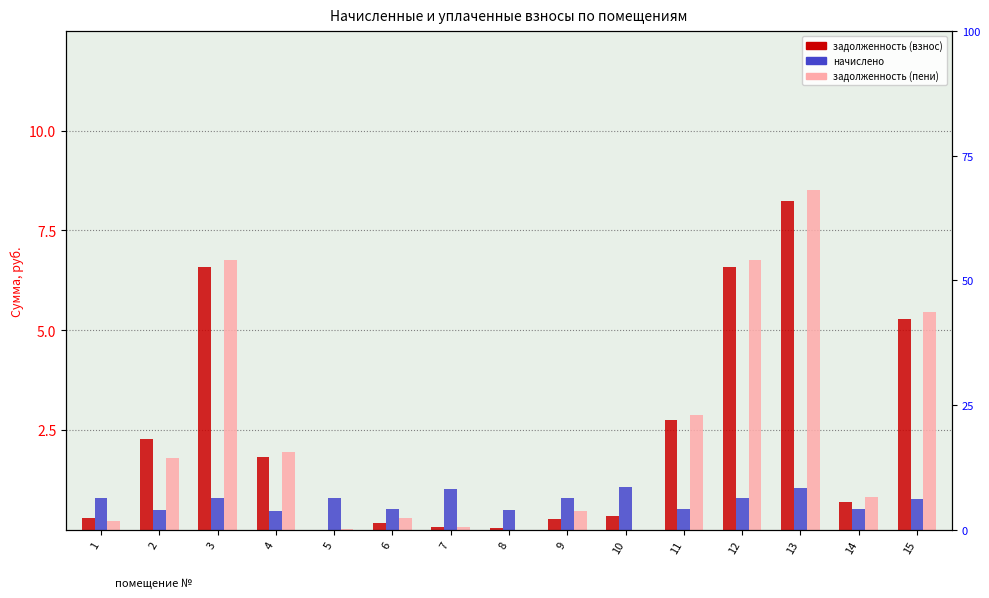

Which label corresponds to the smallest value in the chart?

5